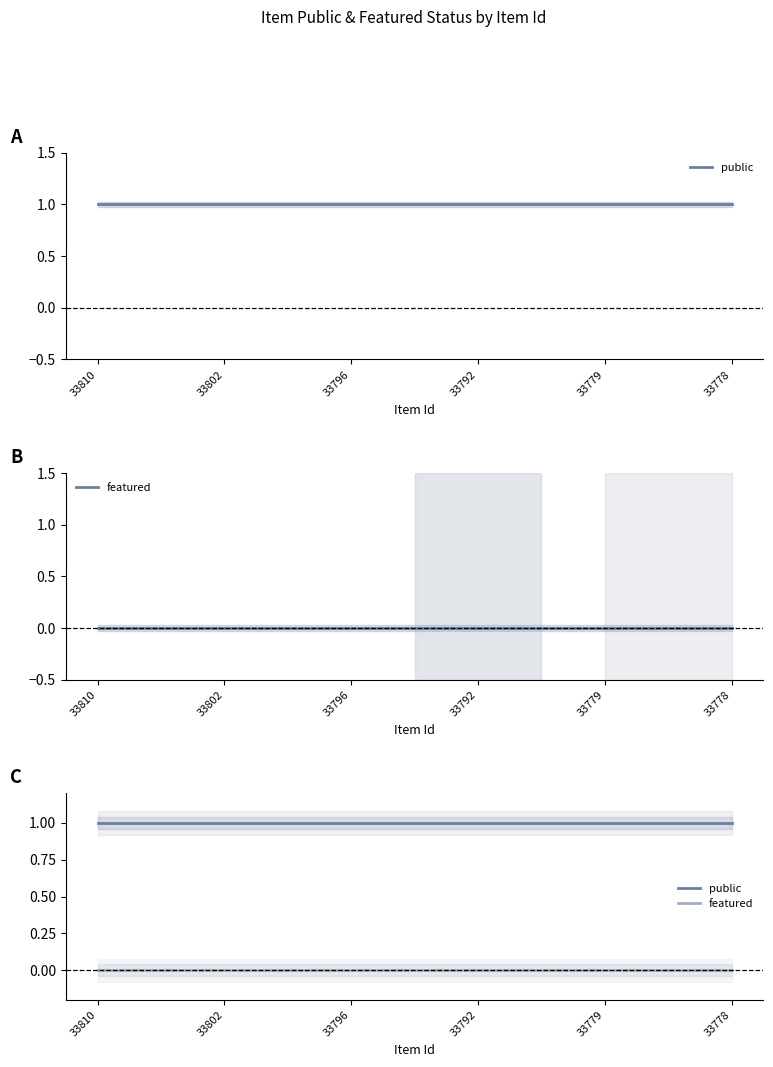

Which label corresponds to the largest value in the chart?

33810